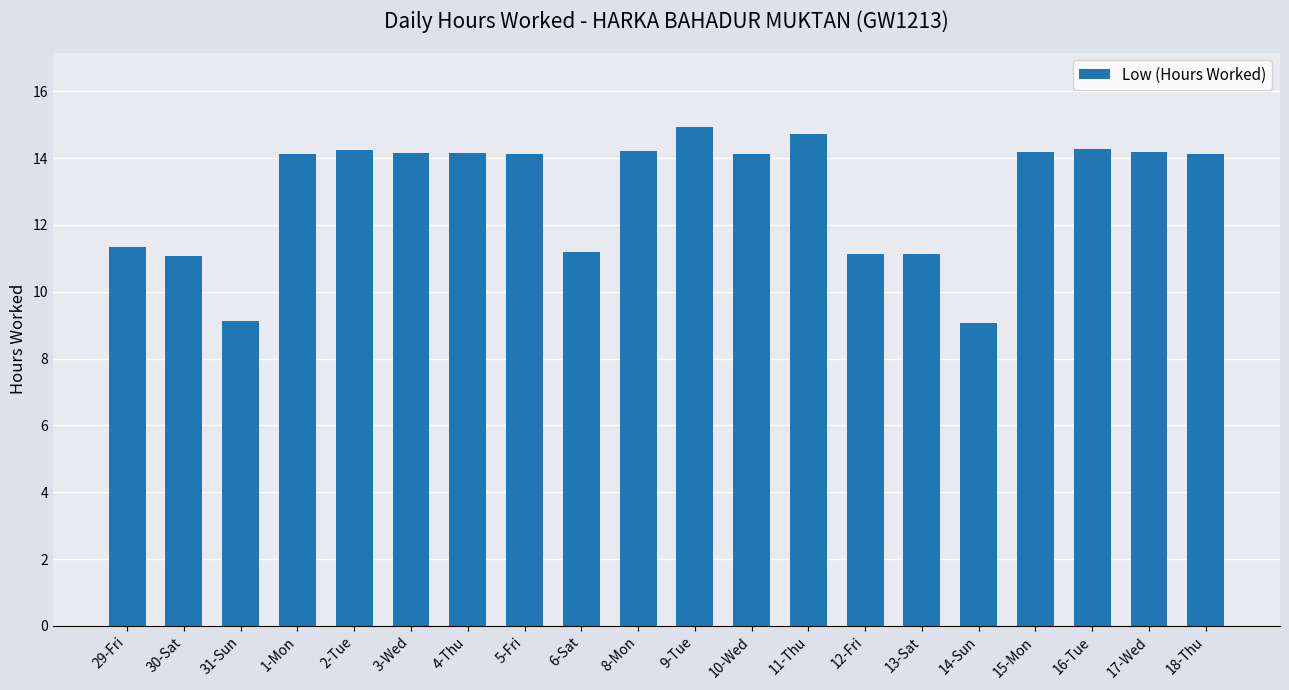

The value at 1-Mon is 14.1. True or false?

True